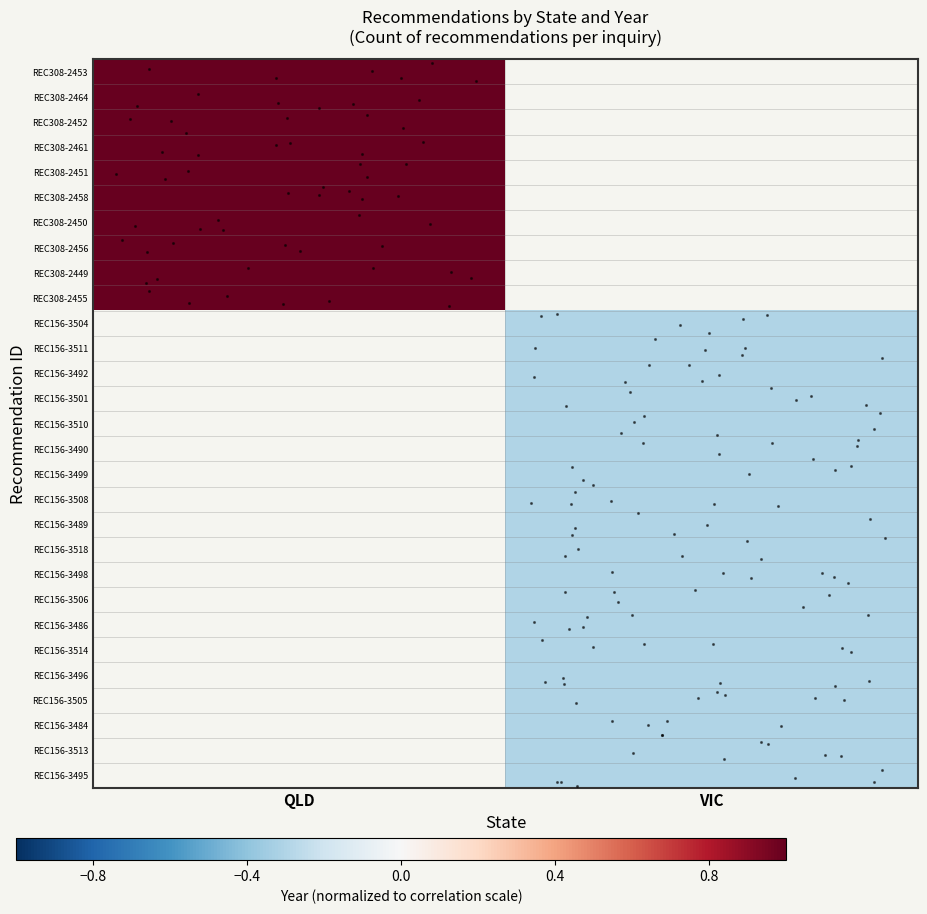

At which label does REC308-2464 reach its minimum?

QLD